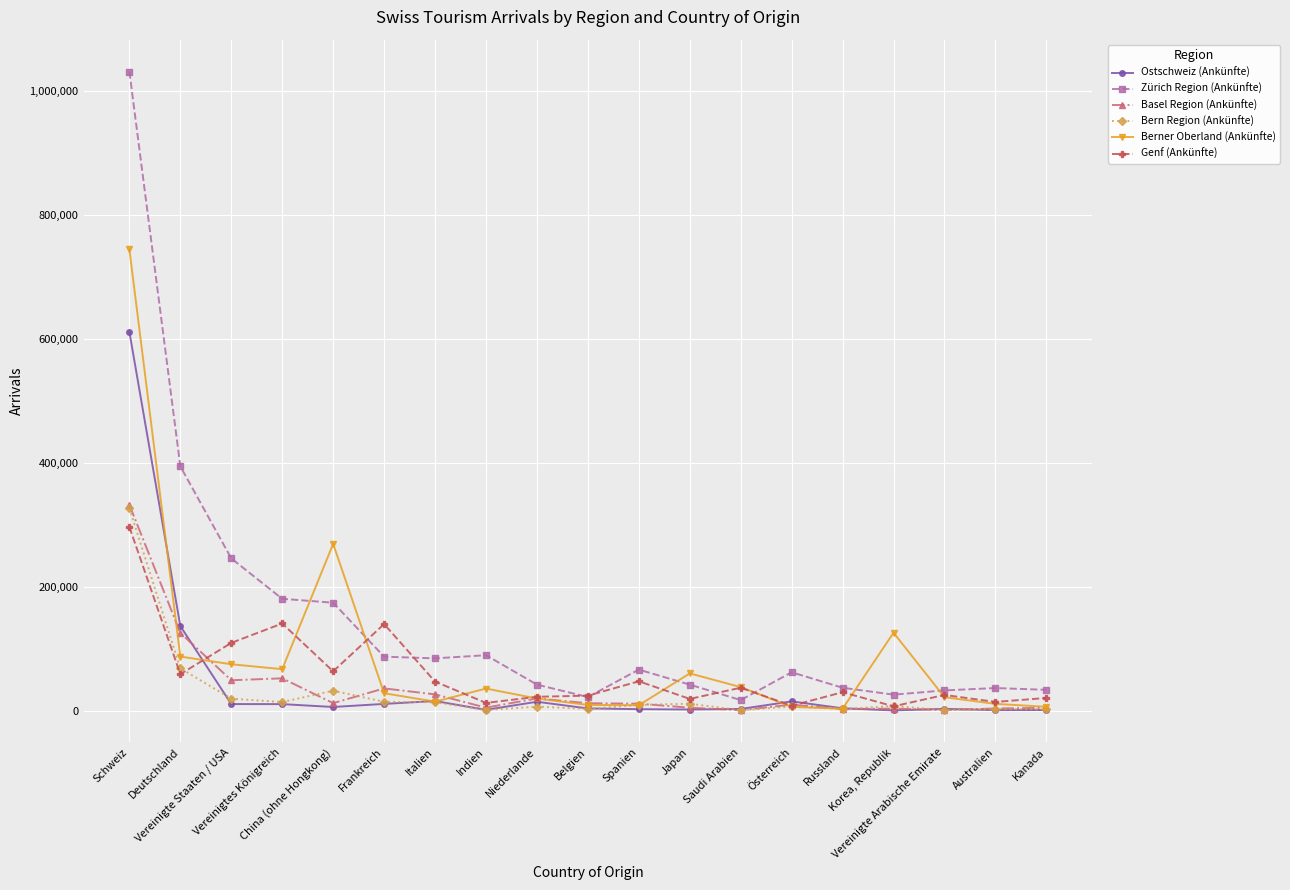

Which series has the widest spread of values?

Zürich Region (Ankünfte)